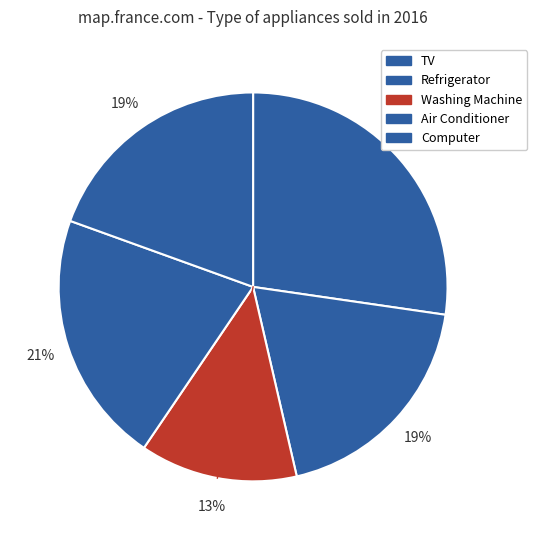

Count the number of slices in the pie.

5